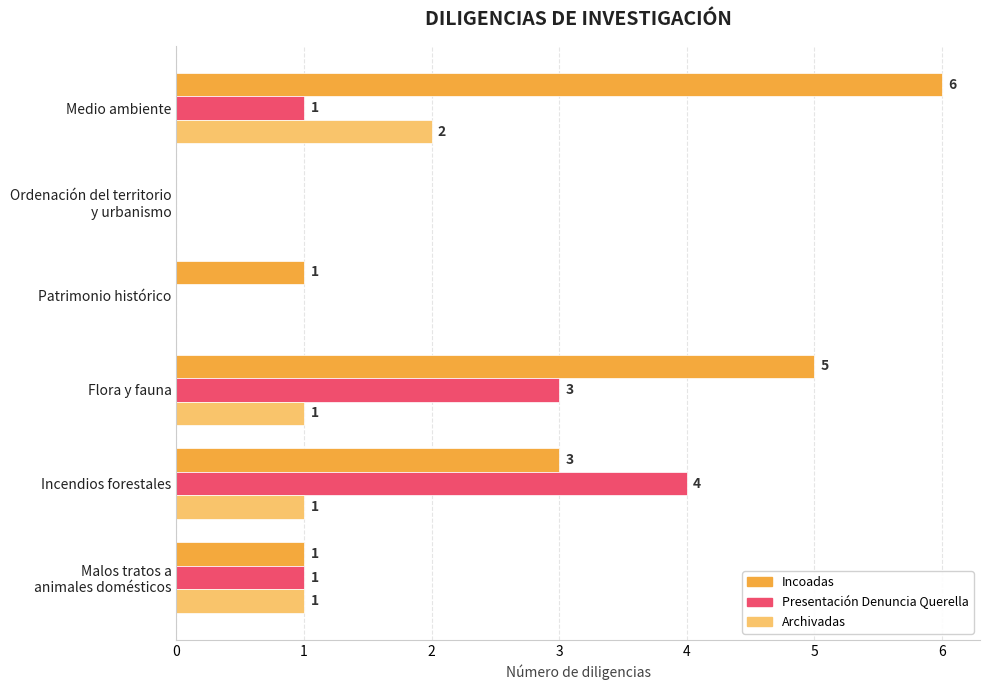

How many Presentación Denuncia Querella values are between 0 and 3?

5